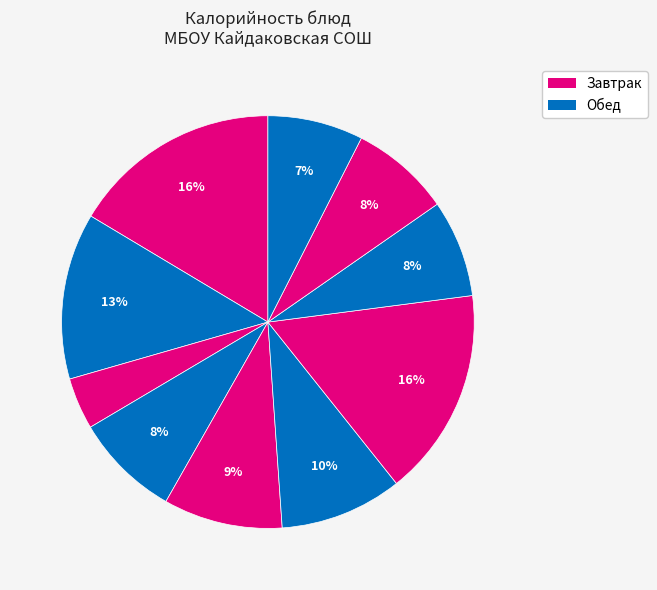

Count the number of slices in the pie.

10